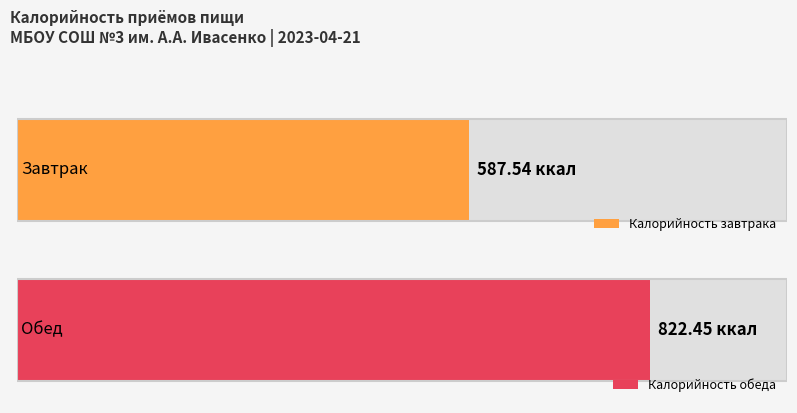

Are the bars grouped side by side (vs. stacked)?

Yes